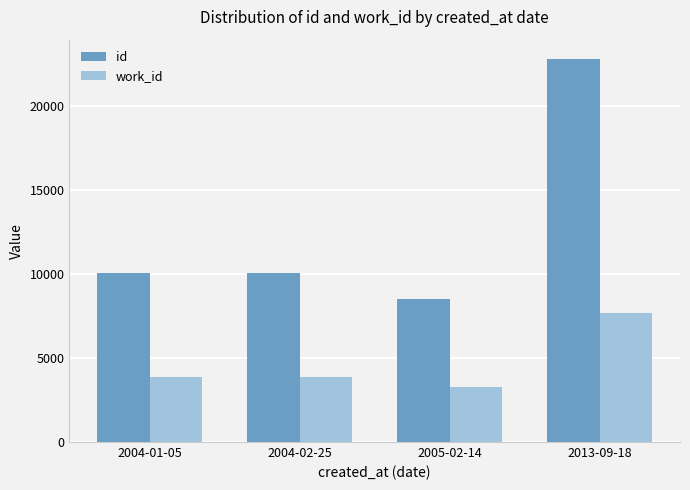

What is the spread (max minus min) of values at 2005-02-14?

5259